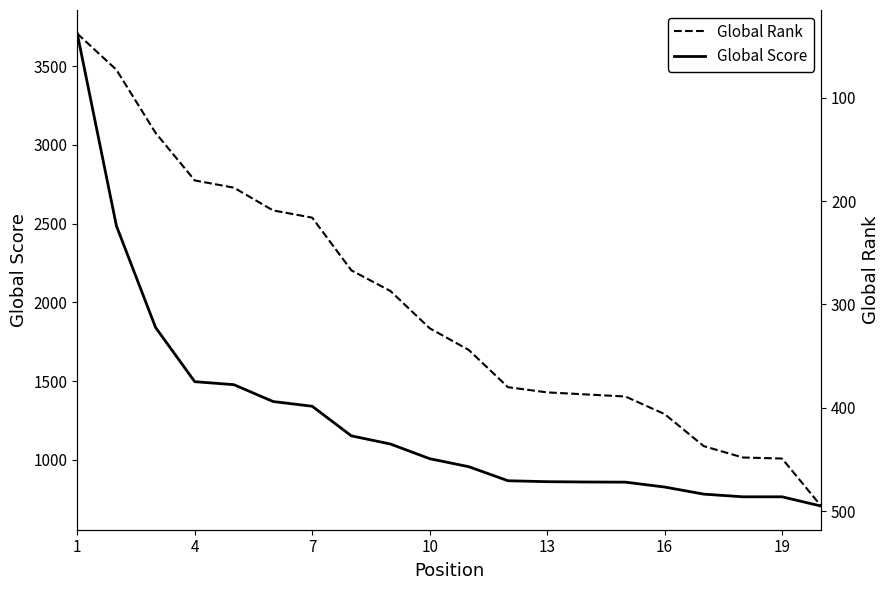

What is the label of the 1st point from the left?

1